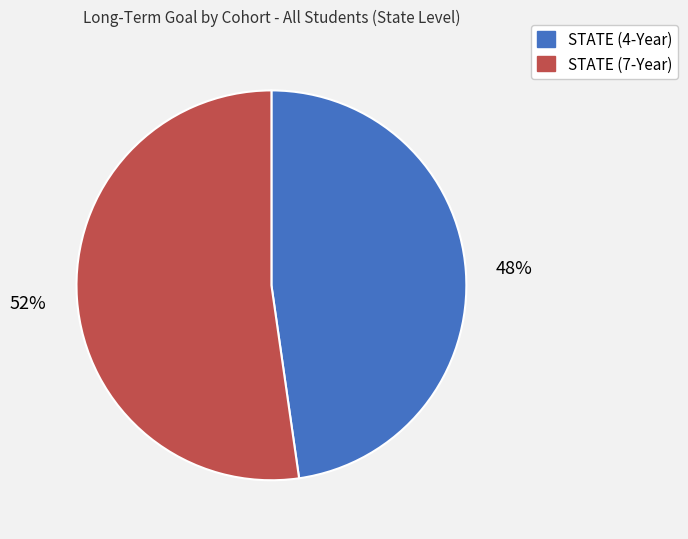

Is STATE (4-Year) the majority of the pie?

No